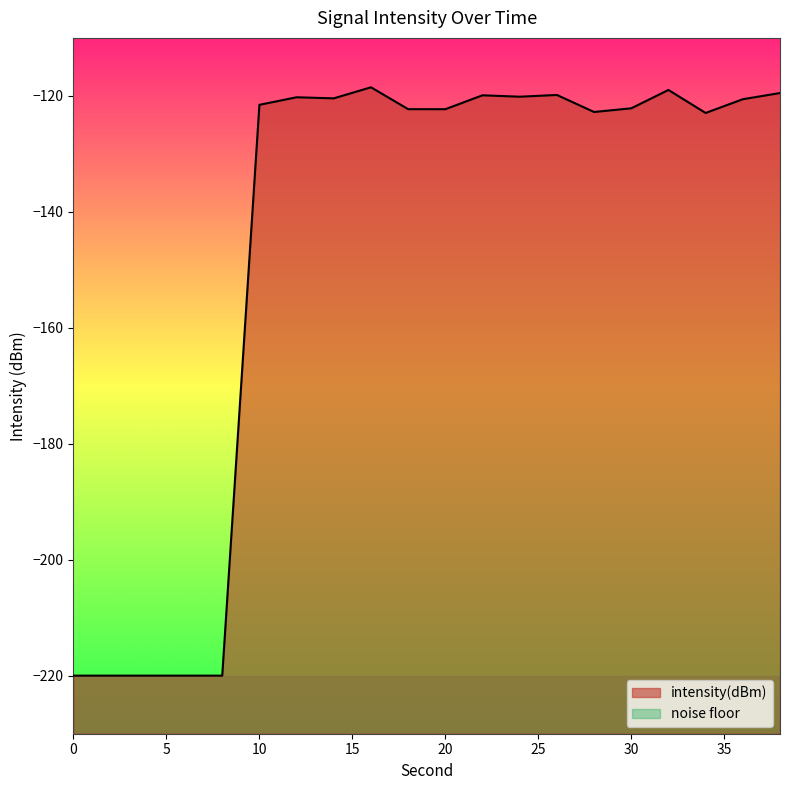

How many values exceed -121?

9